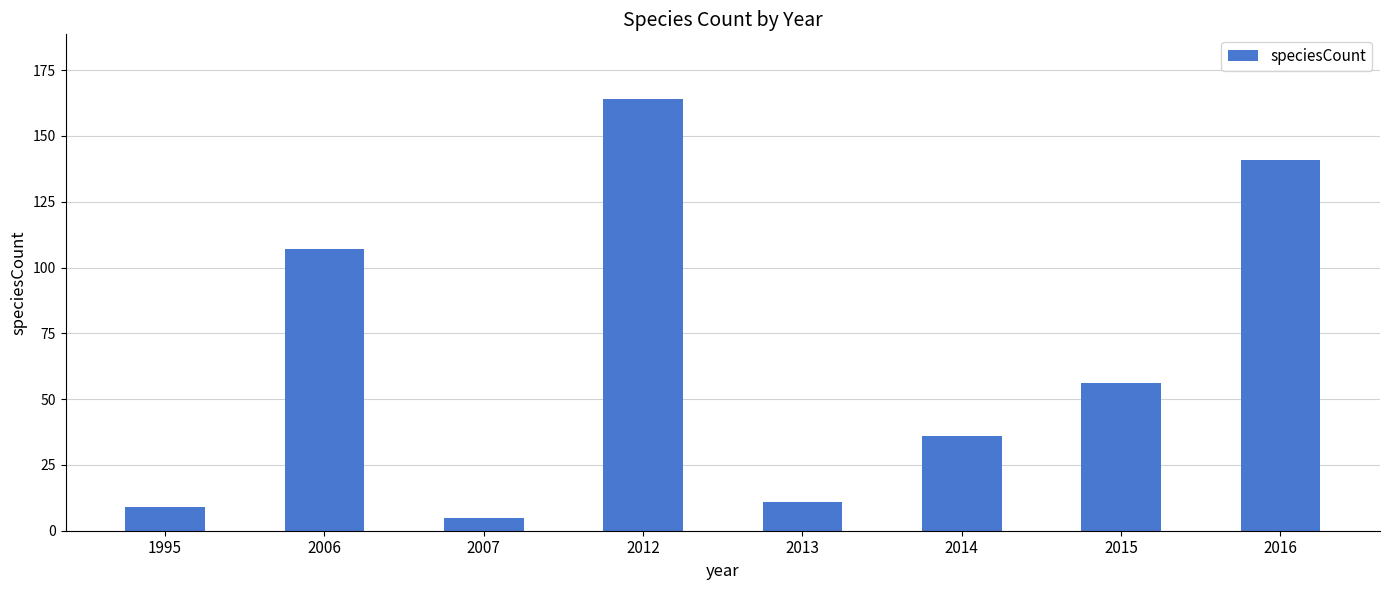

What is the difference between the values at 2012 and 2006?

57